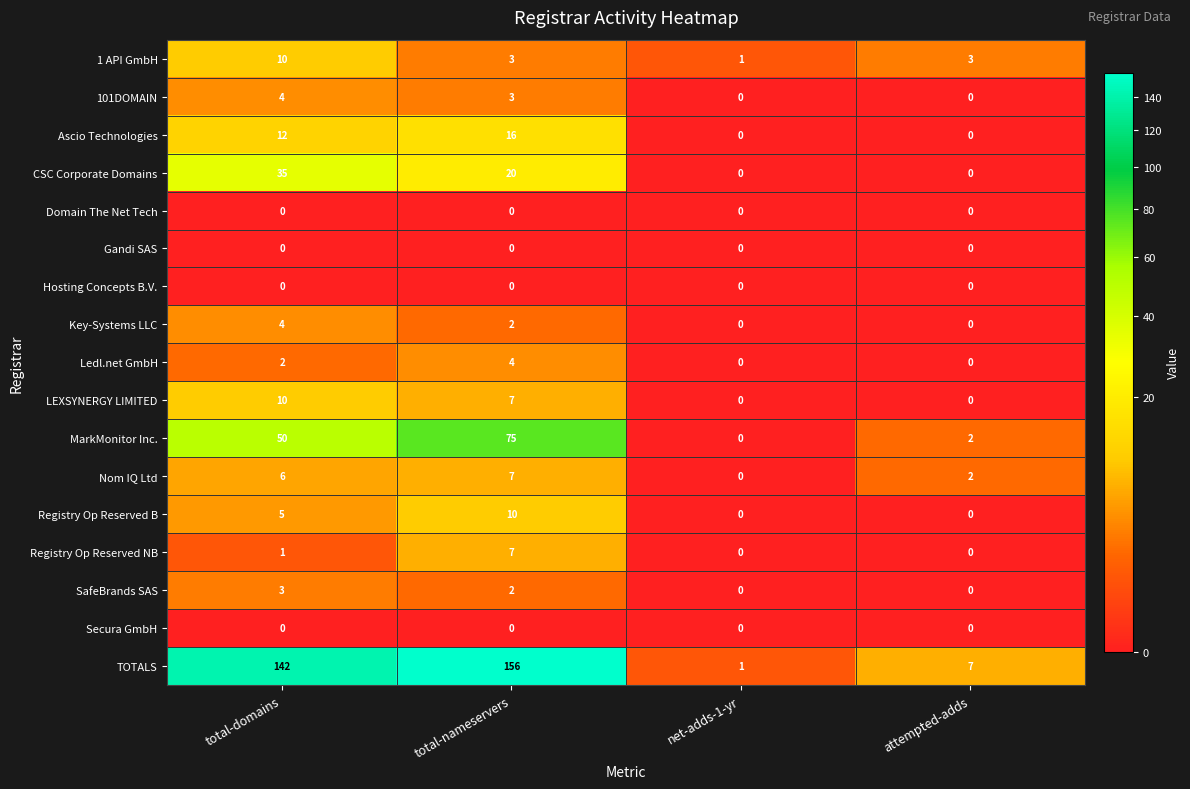

Is it true that Secura GmbH equals 0 at net-adds-1-yr?

True